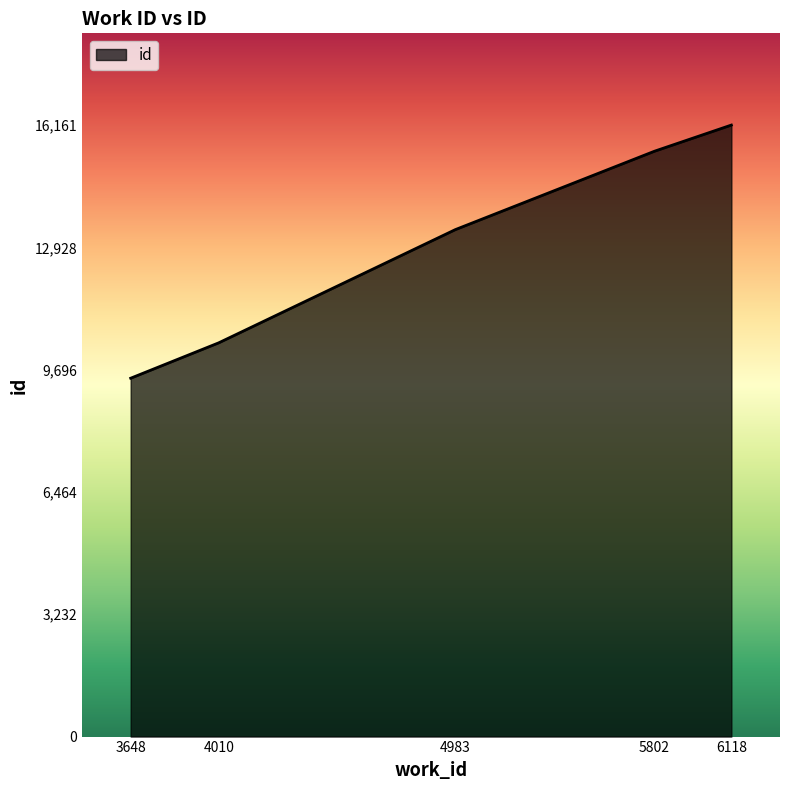

Where is the data nearest to the value 12816?

4983